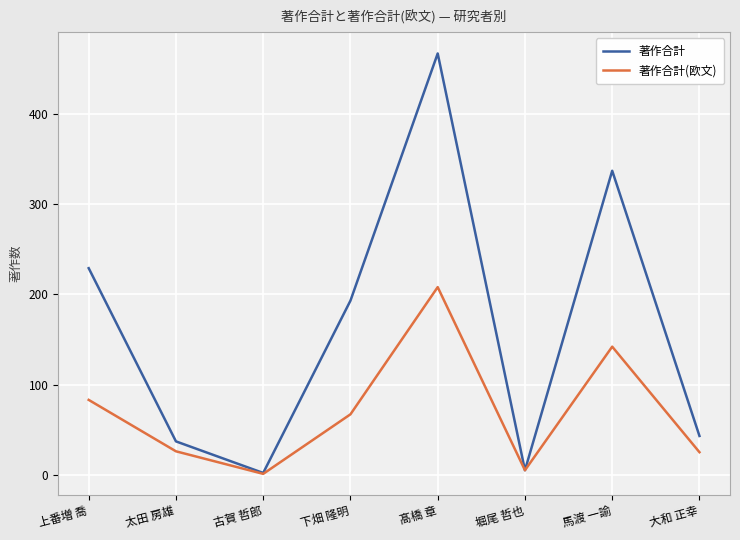

The value of 著作合計 at 上番増 喬 is 367. True or false?

False